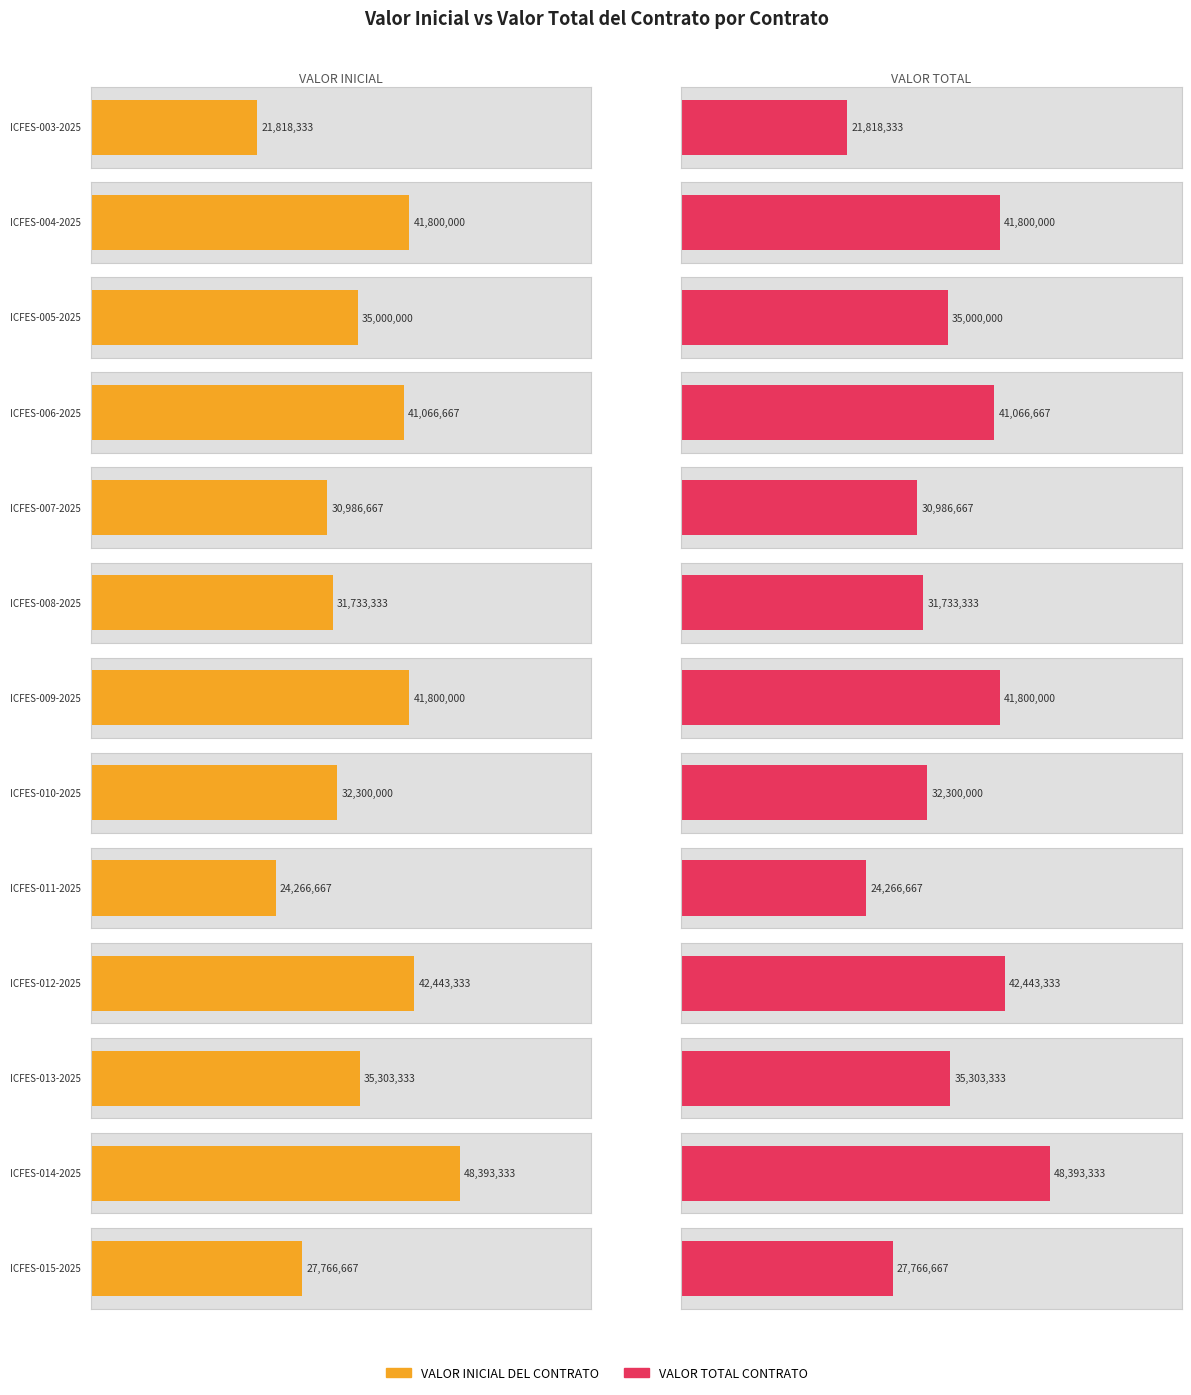

What is the total value across all series at ICFES-003-2025?

43636666